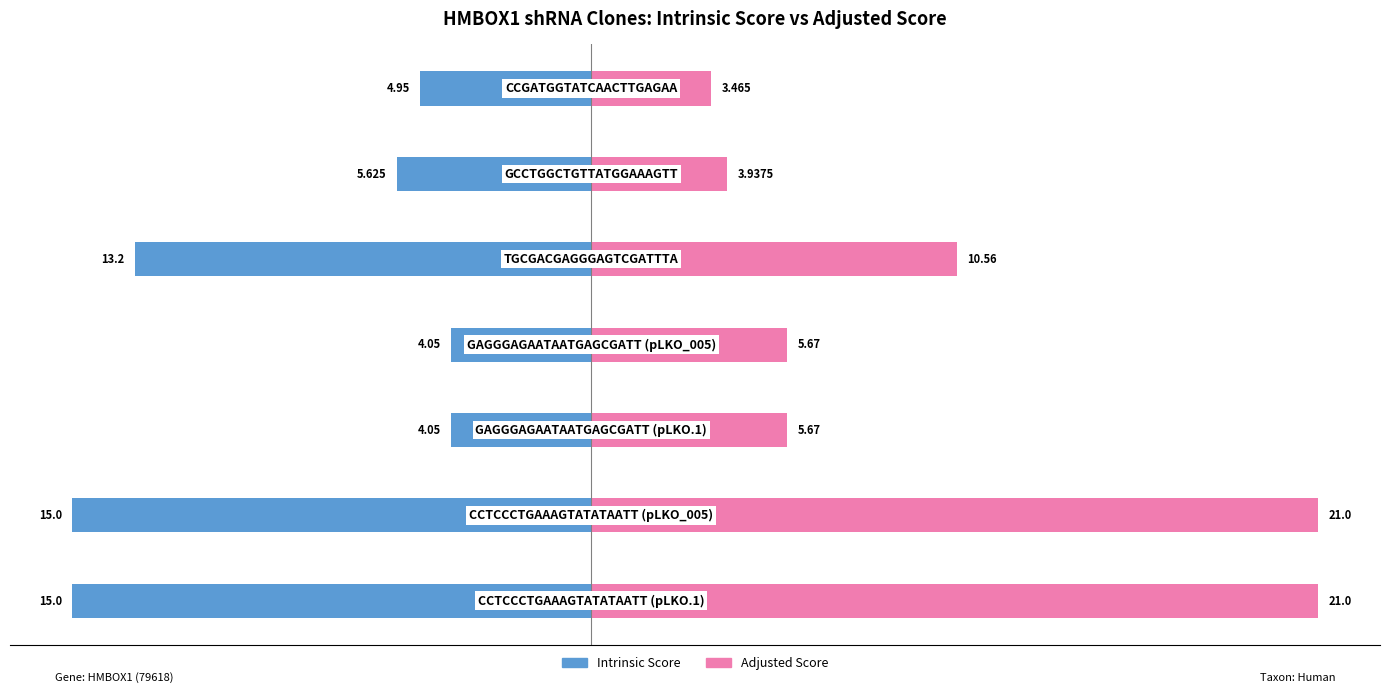

What is the greatest value displayed?

21.0